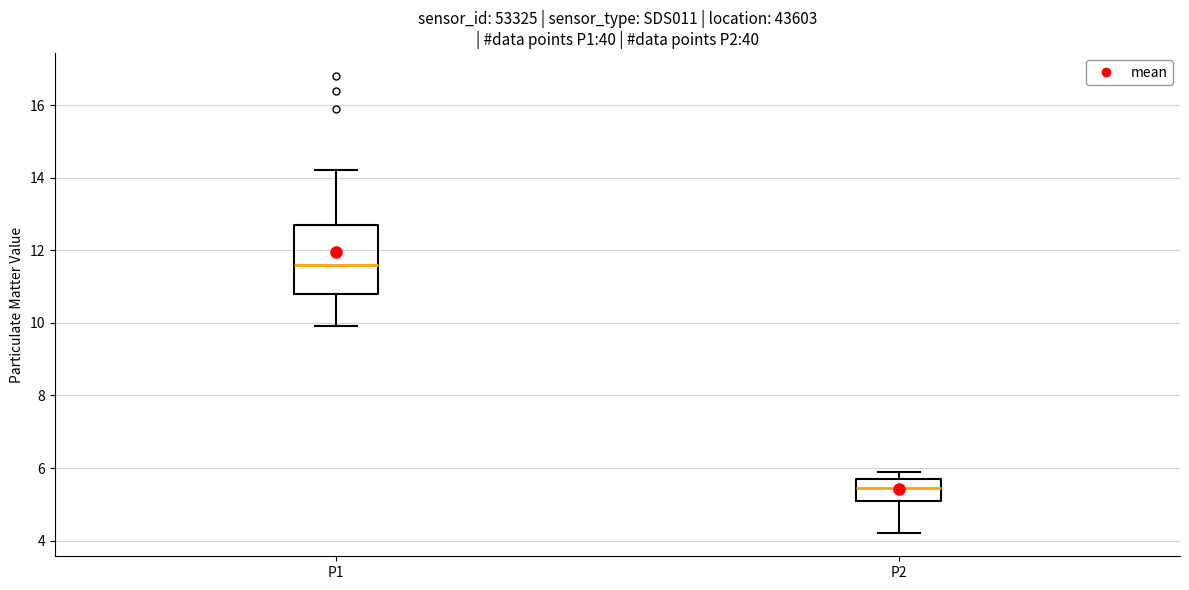

Comparing the boxes themselves (not the whiskers), which one is the tallest?

P1